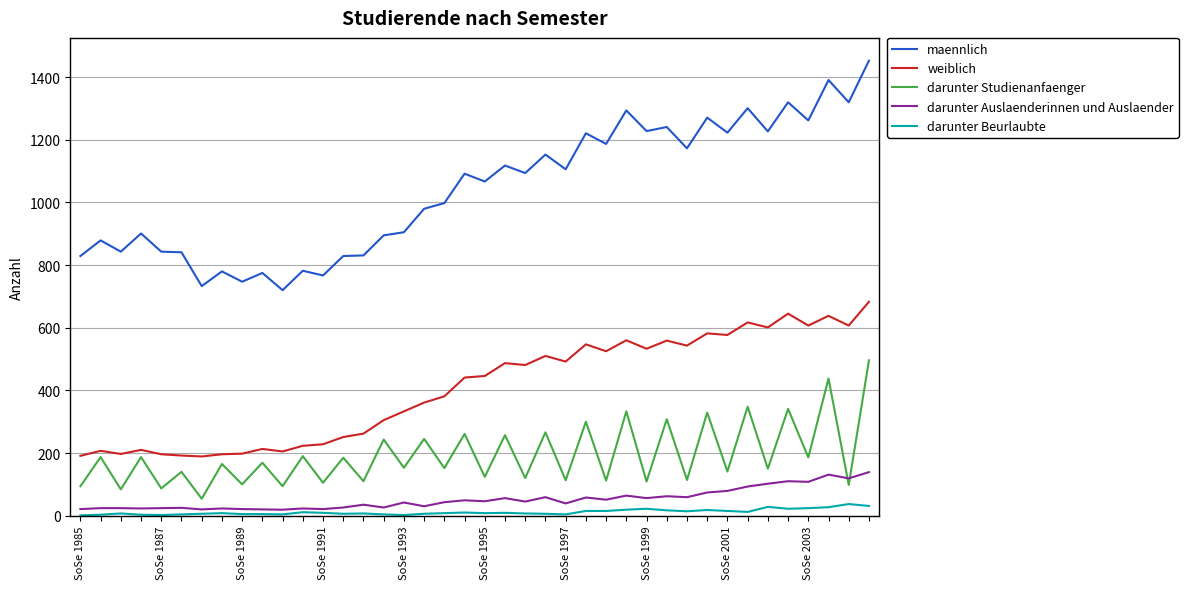

True or false: maennlich and darunter Beurlaubte intersect in this chart.

False